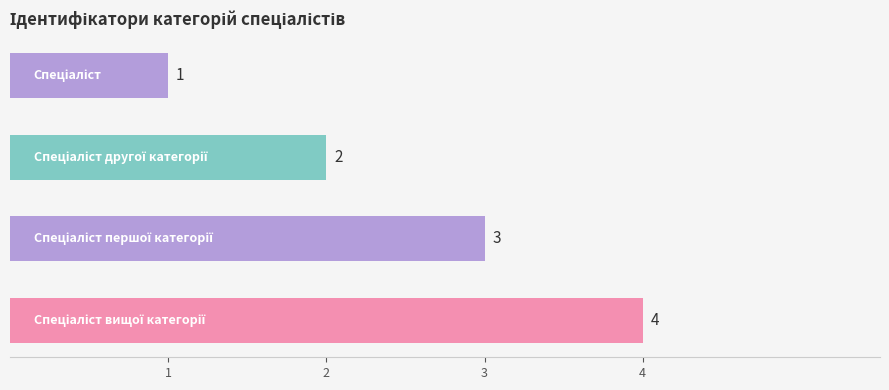

What is the difference between the maximum and minimum values?

3